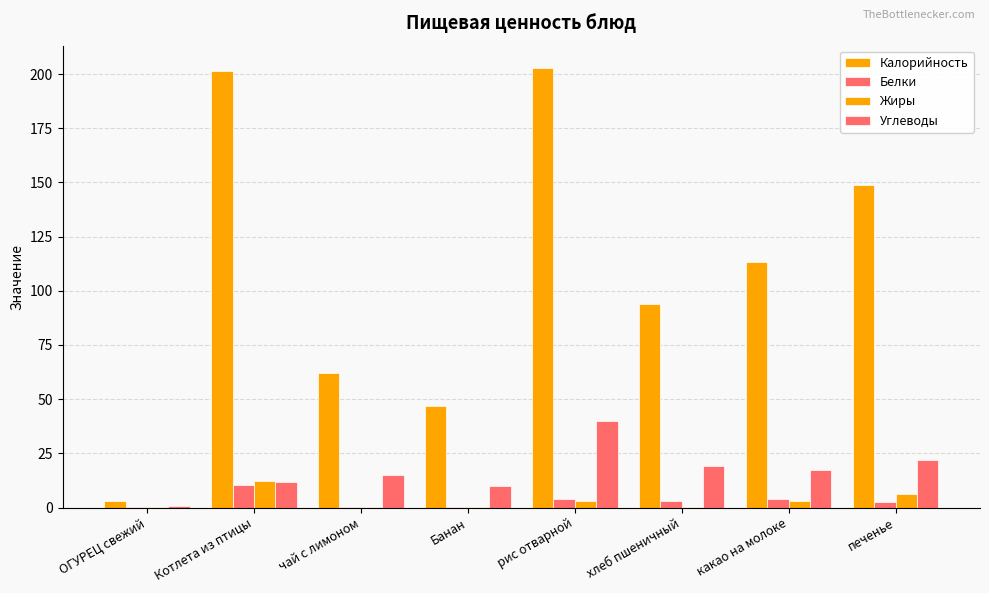

What is the sum of the Углеводы values at печенье and хлеб пшеничный?

41.3